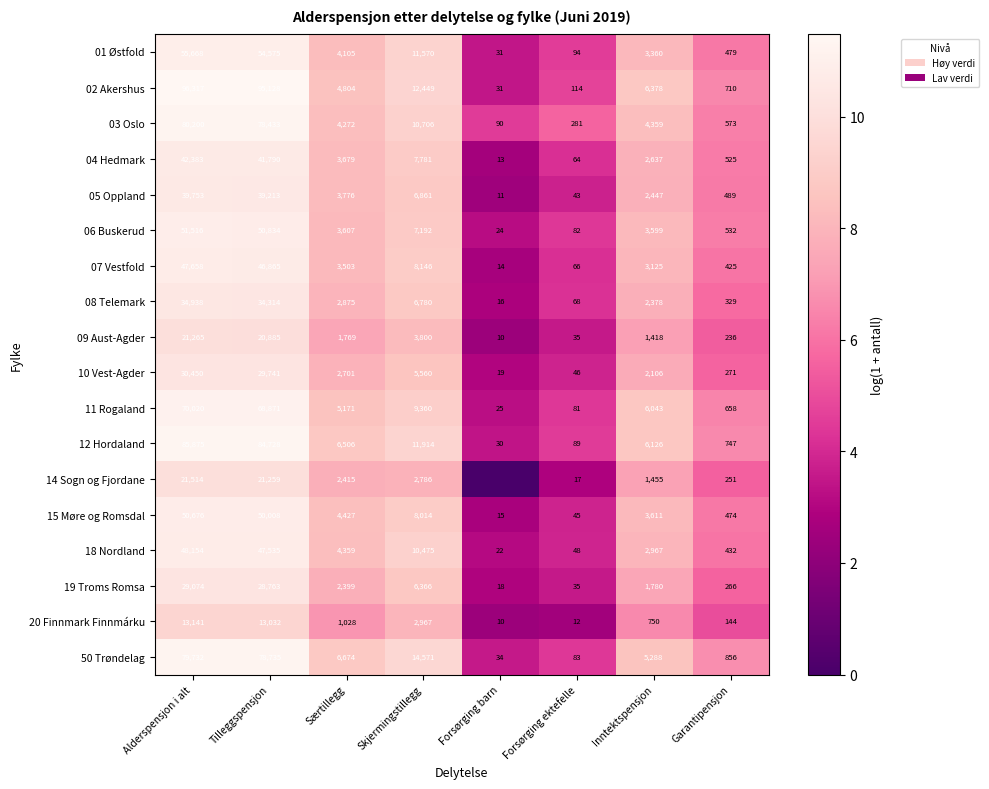

Is it true that 11 Rogaland equals 6421 at Skjermingstillegg?

False